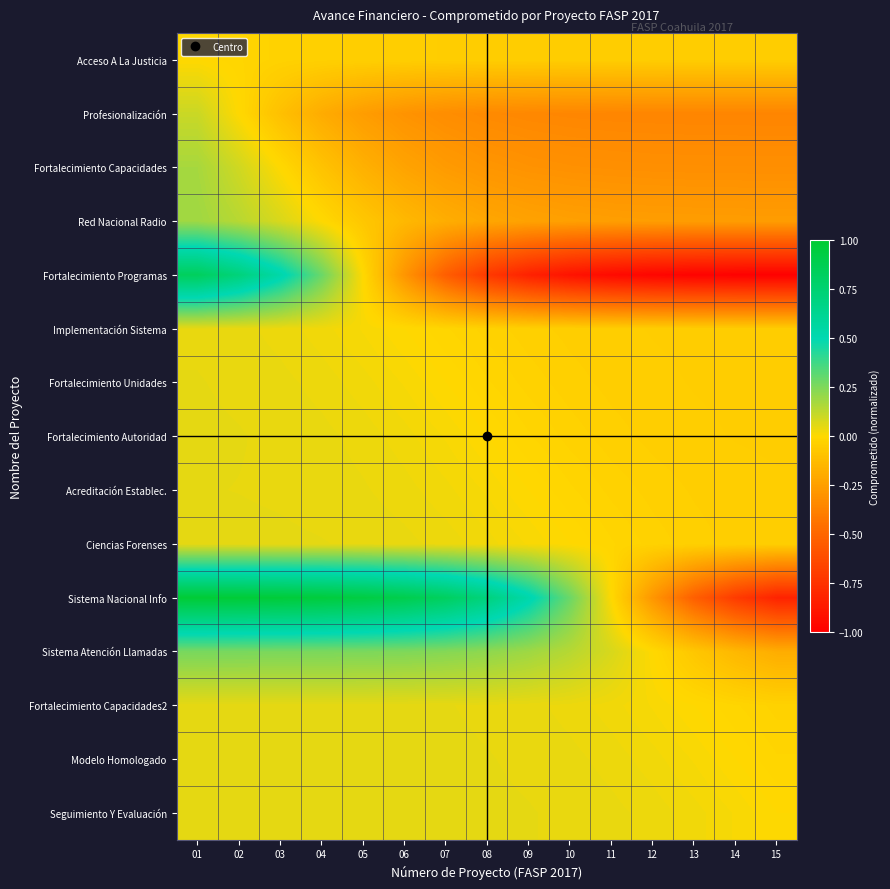

Reading left to right, extract all data points from this chart.

Acceso A La Justicia: 01=0.0	02=-0.0	03=-0.0	04=-0.0	05=-0.0	06=-0.0	07=-0.0	08=-0.0	09=-0.0	10=-0.0	11=-0.0	12=-0.0	13=-0.0	14=-0.0	15=-0.0
Profesionalización: 01=0.1	02=0.0	03=-0.1	04=-0.2	05=-0.3	06=-0.3	07=-0.3	08=-0.3	09=-0.4	10=-0.4	11=-0.4	12=-0.4	13=-0.4	14=-0.4	15=-0.4
Fortalecimiento Capacidades: 01=0.2	02=0.1	03=0.0	04=-0.1	05=-0.2	06=-0.2	07=-0.3	08=-0.3	09=-0.3	10=-0.3	11=-0.3	12=-0.3	13=-0.3	14=-0.3	15=-0.3
Red Nacional Radio: 01=0.2	02=0.1	03=0.1	04=0.0	05=-0.1	06=-0.1	07=-0.2	08=-0.2	09=-0.2	10=-0.2	11=-0.3	12=-0.3	13=-0.3	14=-0.3	15=-0.3
Fortalecimiento Programas: 01=0.8	02=0.7	03=0.5	04=0.3	05=0.0	06=-0.3	07=-0.5	08=-0.7	09=-0.8	10=-0.9	11=-0.9	12=-1.0	13=-1.0	14=-1.0	15=-1.0
Implementación Sistema: 01=0.0	02=0.0	03=0.0	04=0.0	05=0.0	06=0.0	07=-0.0	08=-0.0	09=-0.0	10=-0.0	11=-0.0	12=-0.0	13=-0.0	14=-0.0	15=-0.0
Fortalecimiento Unidades: 01=0.0	02=0.0	03=0.0	04=0.0	05=0.0	06=0.0	07=0.0	08=-0.0	09=-0.0	10=-0.0	11=-0.0	12=-0.0	13=-0.0	14=-0.0	15=-0.0
Fortalecimiento Autoridad: 01=0.0	02=0.0	03=0.0	04=0.0	05=0.0	06=0.0	07=0.0	08=0.0	09=-0.0	10=-0.0	11=-0.0	12=-0.0	13=-0.0	14=-0.0	15=-0.0
Acreditación Establec.: 01=0.0	02=0.0	03=0.0	04=0.0	05=0.0	06=0.0	07=0.0	08=0.0	09=0.0	10=-0.0	11=-0.0	12=-0.0	13=-0.0	14=-0.0	15=-0.0
Ciencias Forenses: 01=0.0	02=0.0	03=0.0	04=0.0	05=0.0	06=0.0	07=0.0	08=0.0	09=0.0	10=0.0	11=-0.0	12=-0.0	13=-0.0	14=-0.0	15=-0.0
Sistema Nacional Info: 01=1.0	02=1.0	03=1.0	04=1.0	05=0.9	06=0.9	07=0.8	08=0.7	09=0.5	10=0.3	11=0.0	12=-0.3	13=-0.5	14=-0.7	15=-0.8
Sistema Atención Llamadas: 01=0.3	02=0.3	03=0.3	04=0.3	05=0.3	06=0.2	07=0.2	08=0.2	09=0.2	10=0.1	11=0.1	12=0.0	13=-0.1	14=-0.1	15=-0.2
Fortalecimiento Capacidades2: 01=0.0	02=0.0	03=0.0	04=0.0	05=0.0	06=0.0	07=0.0	08=0.0	09=0.0	10=0.0	11=0.0	12=0.0	13=0.0	14=-0.0	15=-0.0
Modelo Homologado: 01=0.0	02=0.0	03=0.0	04=0.0	05=0.0	06=0.0	07=0.0	08=0.0	09=0.0	10=0.0	11=0.0	12=0.0	13=0.0	14=0.0	15=-0.0
Seguimiento Y Evaluación: 01=0.0	02=0.0	03=0.0	04=0.0	05=0.0	06=0.0	07=0.0	08=0.0	09=0.0	10=0.0	11=0.0	12=0.0	13=0.0	14=0.0	15=0.0